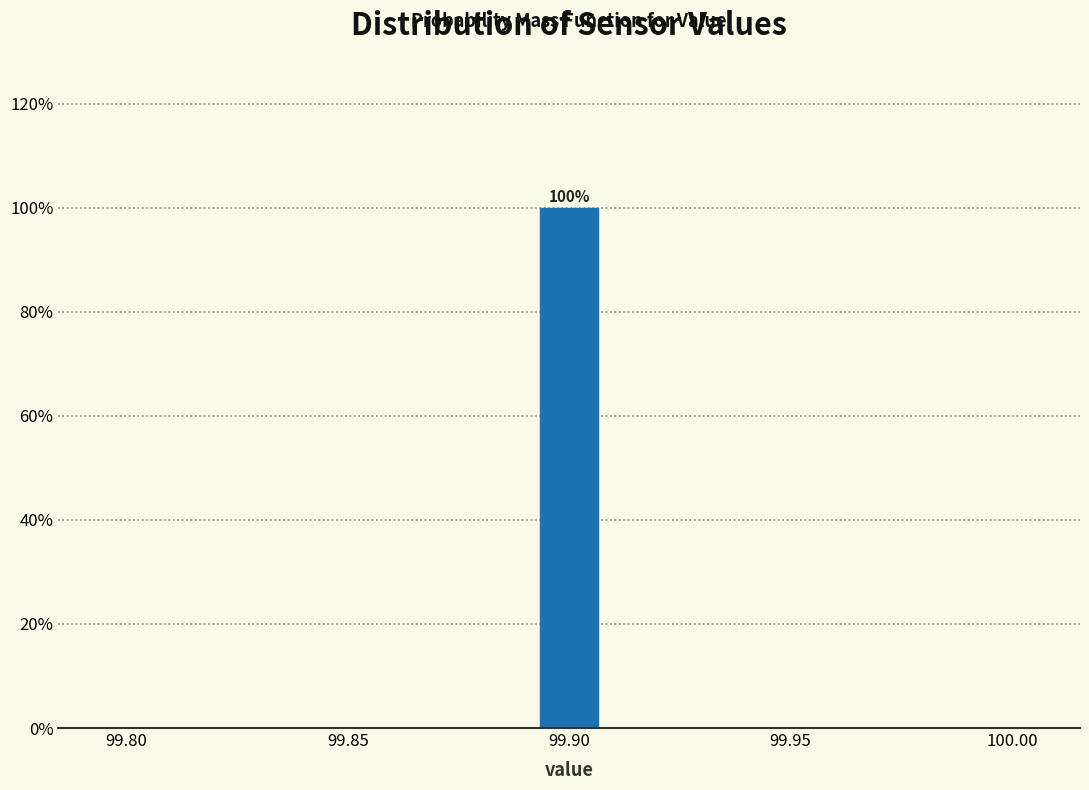

Around what value on the x-axis is the tallest bar? Give the approximate position of its centre, as read against the axis.

99.900